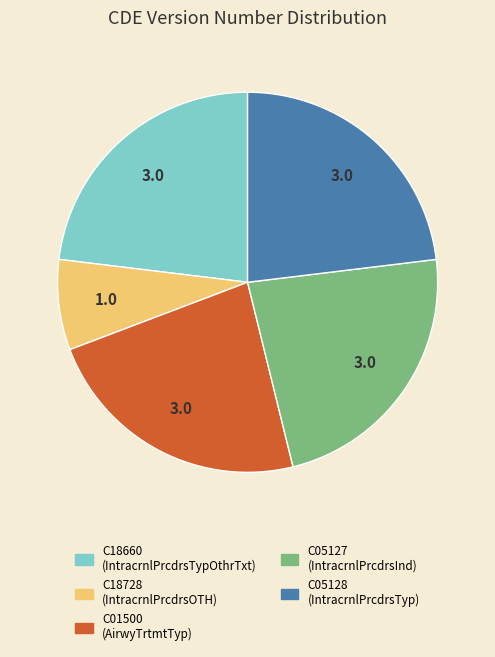

What is the ratio of the value at C05127 to the value at C18660?

1.0